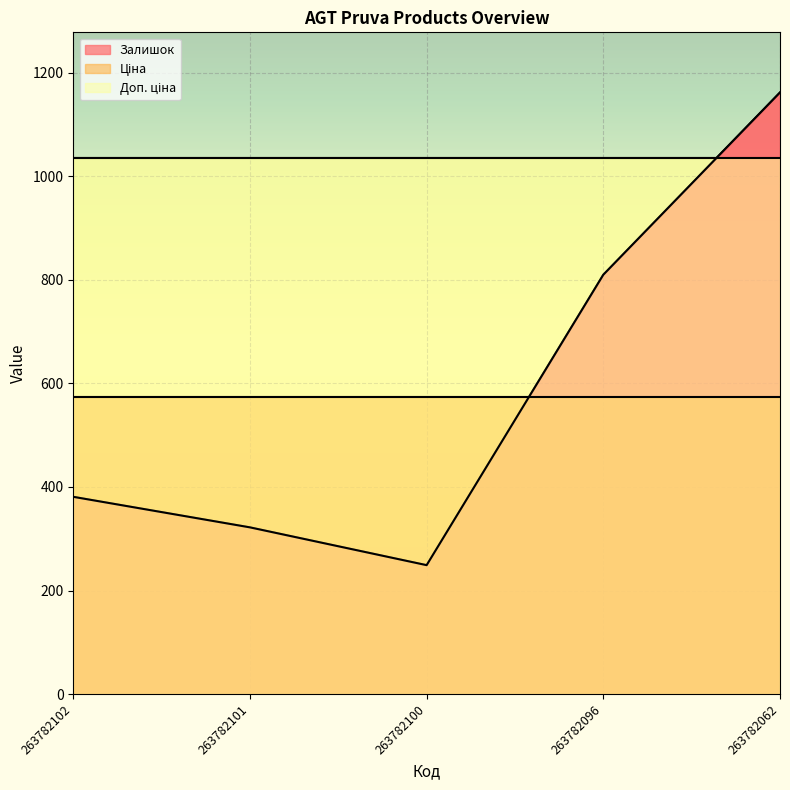

The value of Доп. ціна at 263782101 is 447.5. True or false?

False